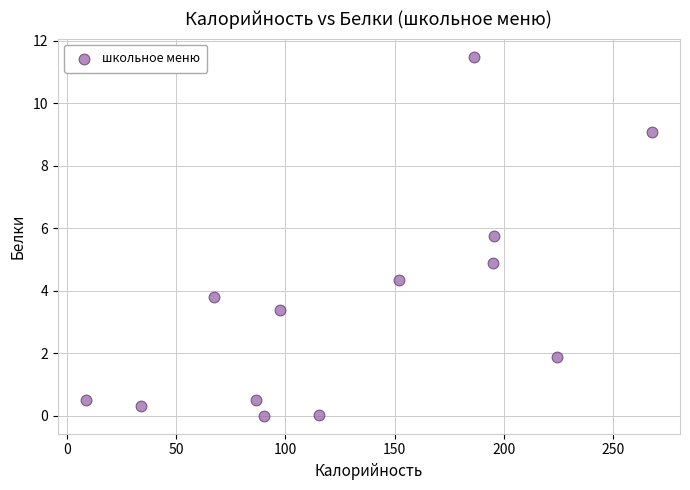

What is the range of Y values (max minus min)?

11.5